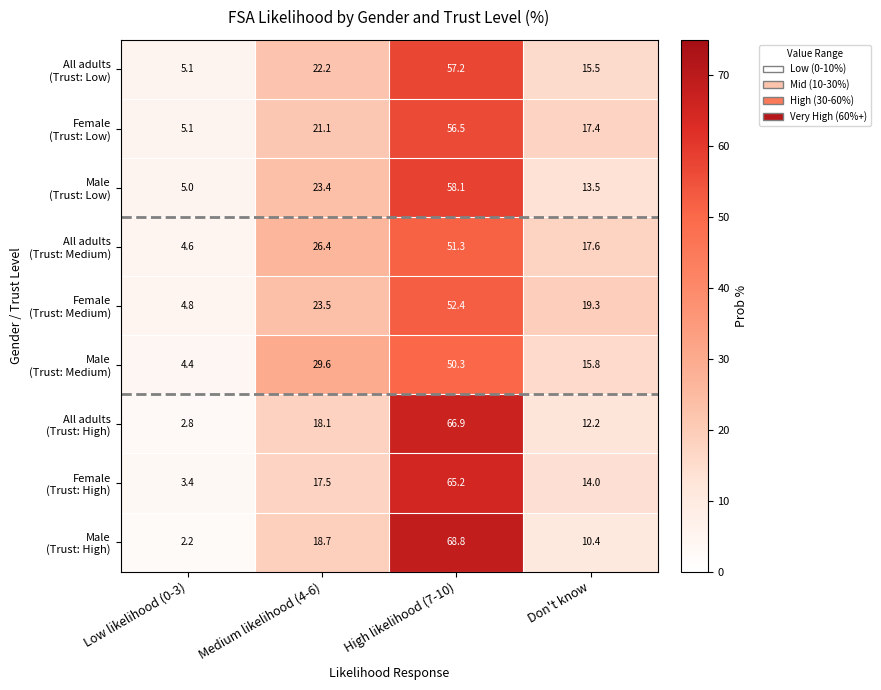

What is the difference between the highest and lowest values at Medium likelihood (4-6)?

12.1